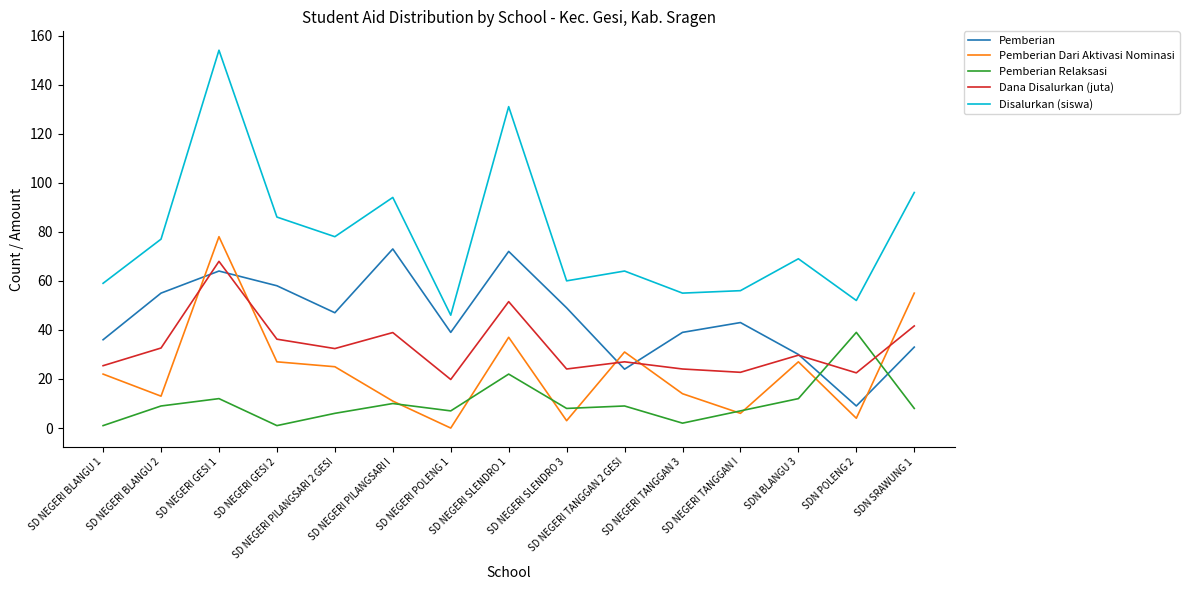

Does the chart have visible grid lines?

No